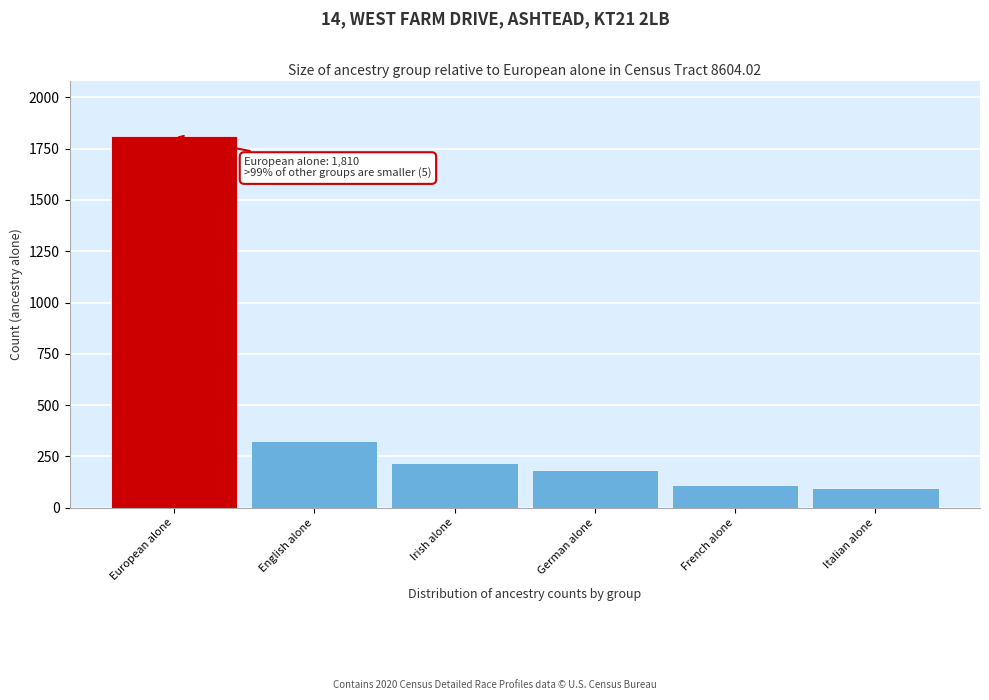

Reading right to left, transcribe all the data shown in this chart.

Italian alone=95	French alone=110	German alone=184	Irish alone=220	English alone=325	European alone=1810